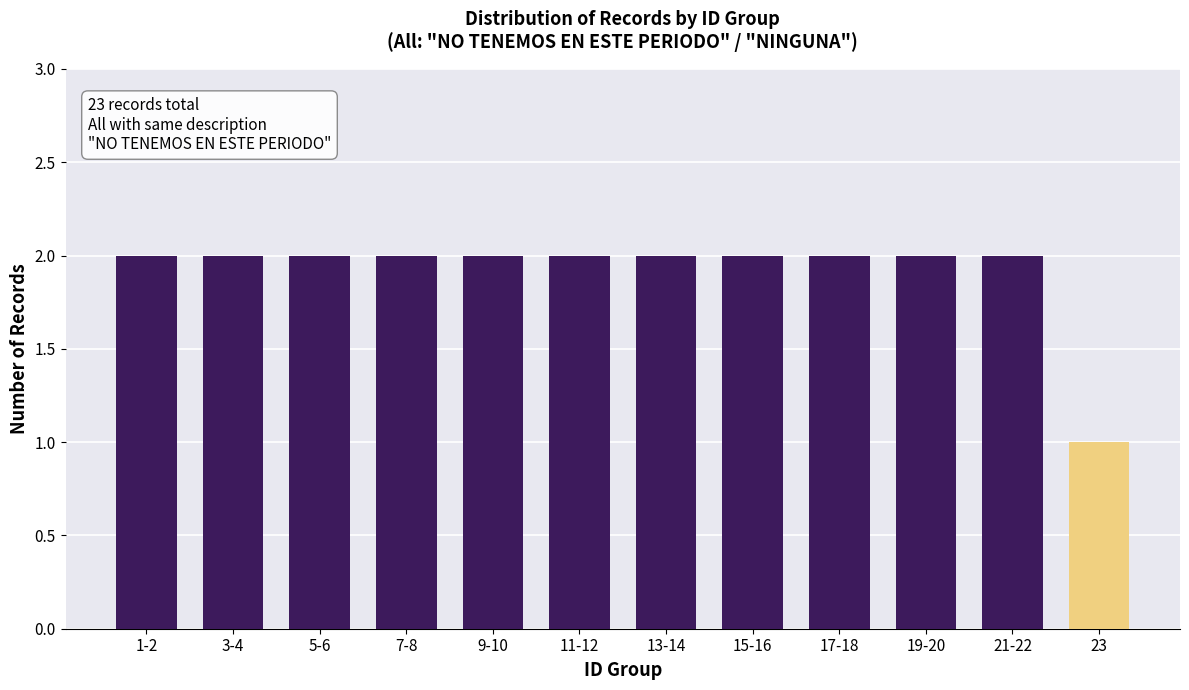

At which category does the chart reach its minimum across all series?

23